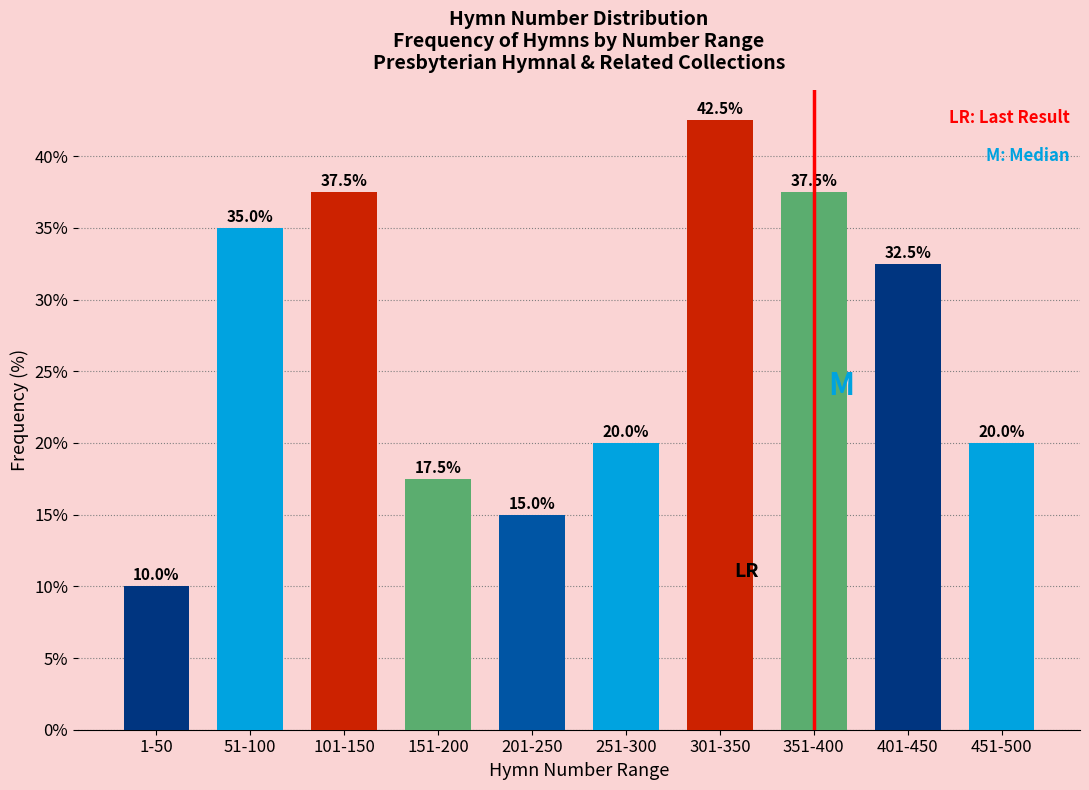

Reading right to left, what are all the values shown in this chart?

451-500=20.0	401-450=32.5	351-400=37.5	301-350=42.5	251-300=20.0	201-250=15.0	151-200=17.5	101-150=37.5	51-100=35.0	1-50=10.0